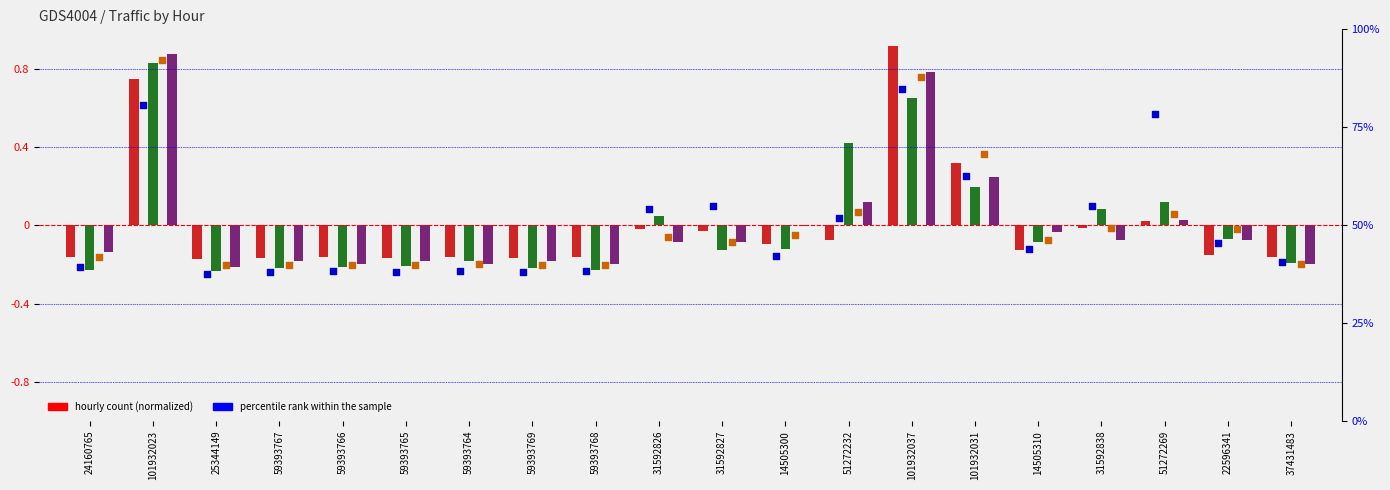

At which category is the sum across all series the highest?

101932023